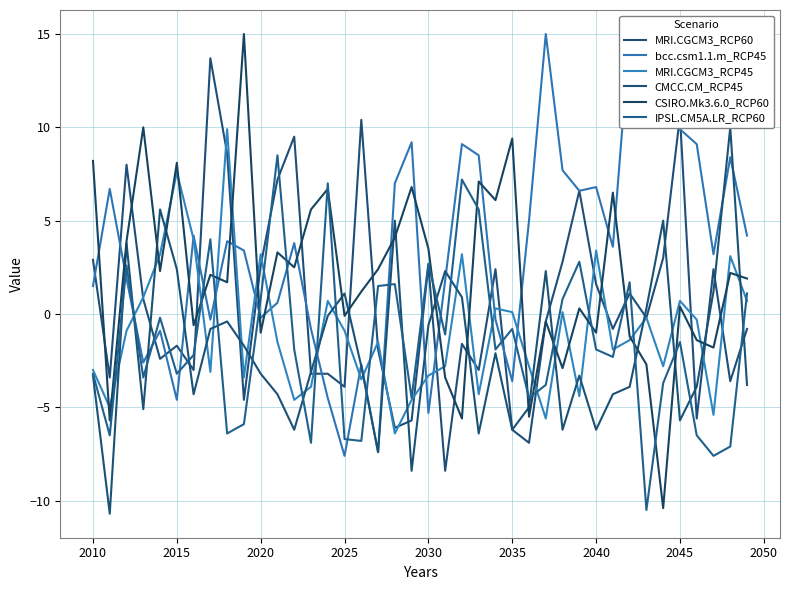

The MRI.CGCM3_RCP45 series shows -4.7 at 2050. True or false?

False